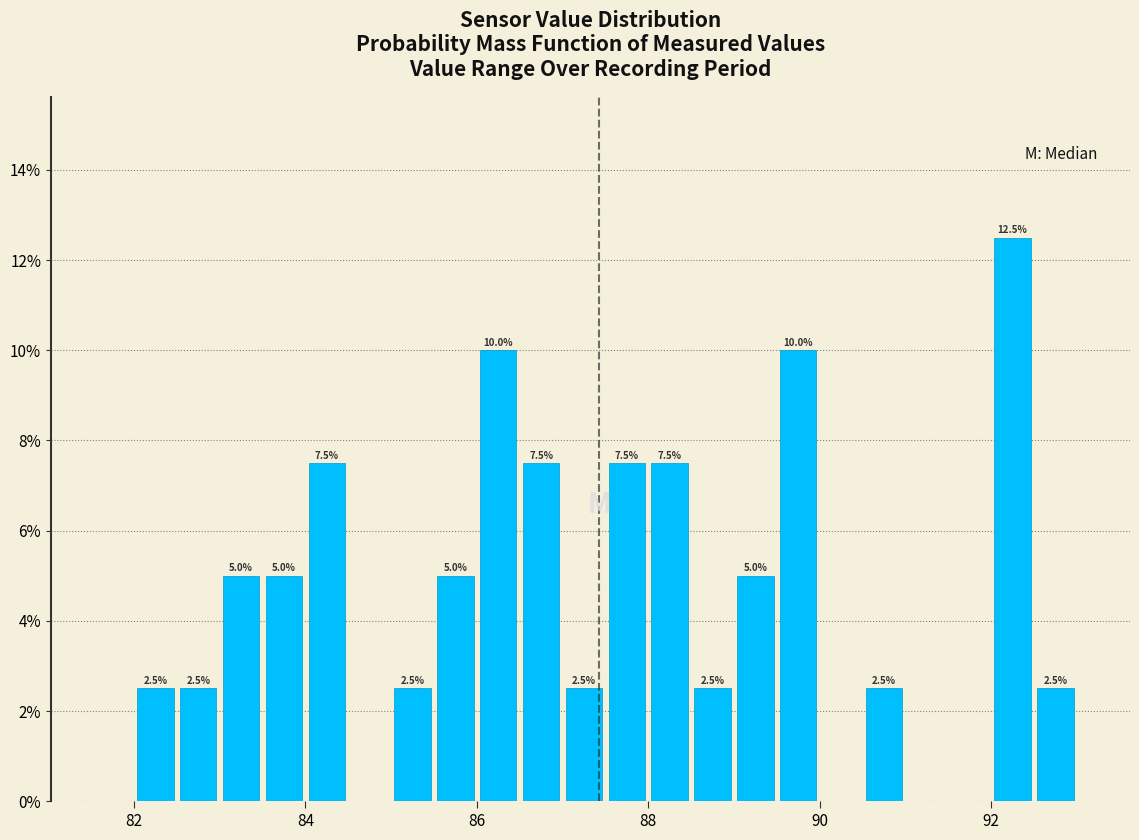

Read against the x-axis, roughly where is the centre of the tallest bar?

92.2